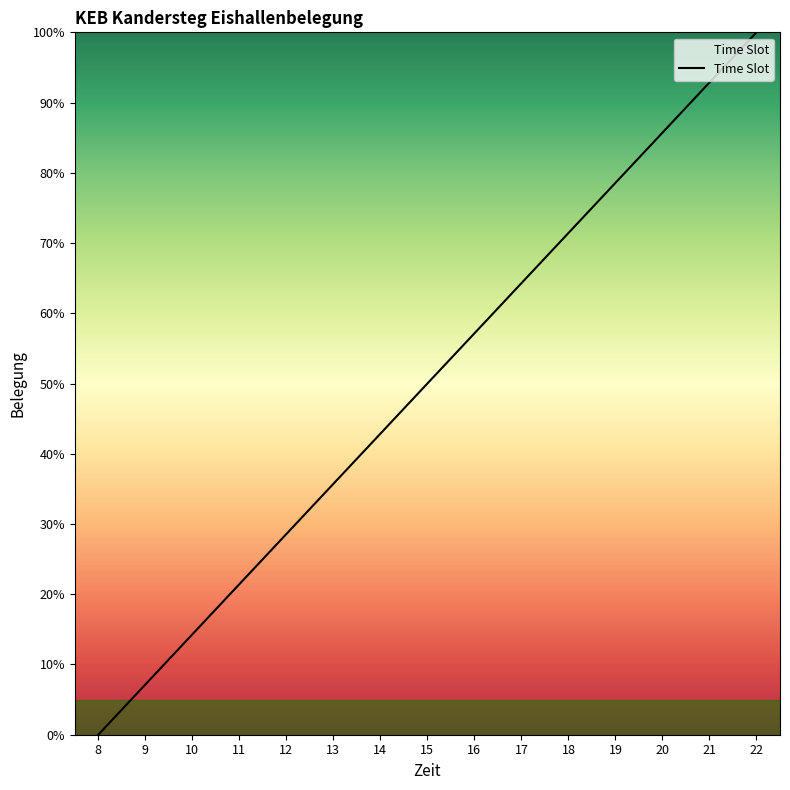

What value does the data have at 21?

92.9